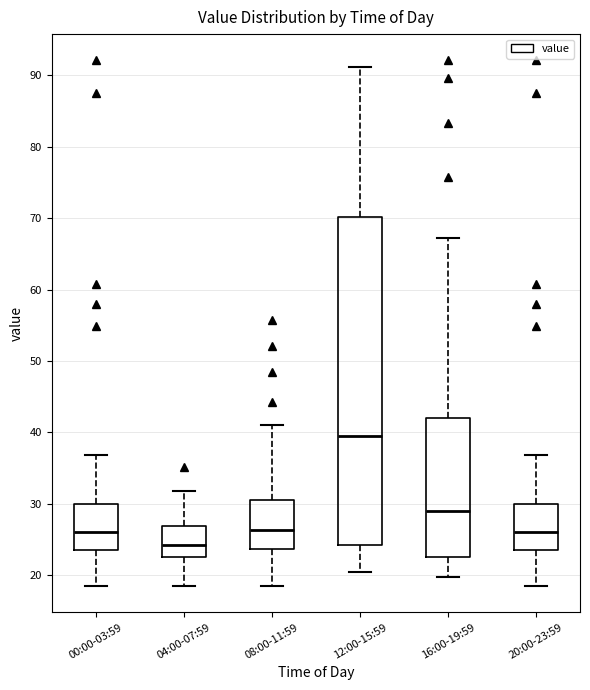

Reading left to right, transcribe this box plot: for each box, give where its median line is, the range the box spans, and where its two whiskers end, as read against the y-axis. The values are not printed on the chart, so give them approximately, as read against the axis.

00:00-03:59: median 26, box 23 to 30, whiskers 19 to 37
04:00-07:59: median 24, box 23 to 27, whiskers 19 to 32
08:00-11:59: median 26, box 24 to 31, whiskers 19 to 41
12:00-15:59: median 40, box 24 to 70, whiskers 21 to 91
16:00-19:59: median 29, box 23 to 42, whiskers 20 to 67
20:00-23:59: median 26, box 23 to 30, whiskers 19 to 37